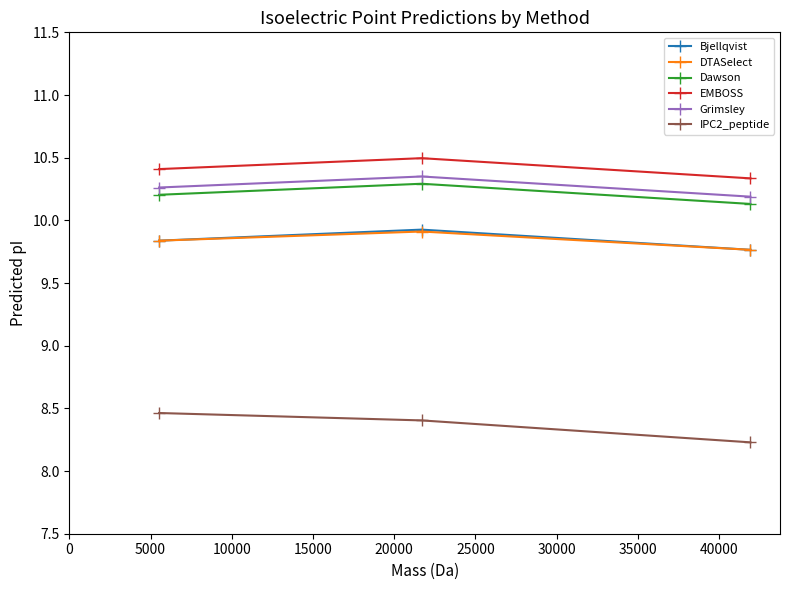

Count the Bjellqvist values in the range 9 to 10.

3